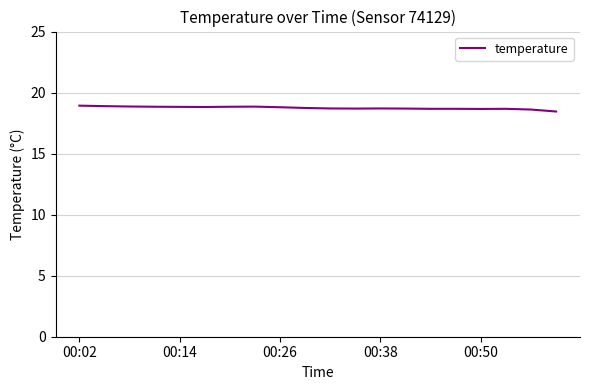

What is the difference between the maximum and minimum values?

0.5